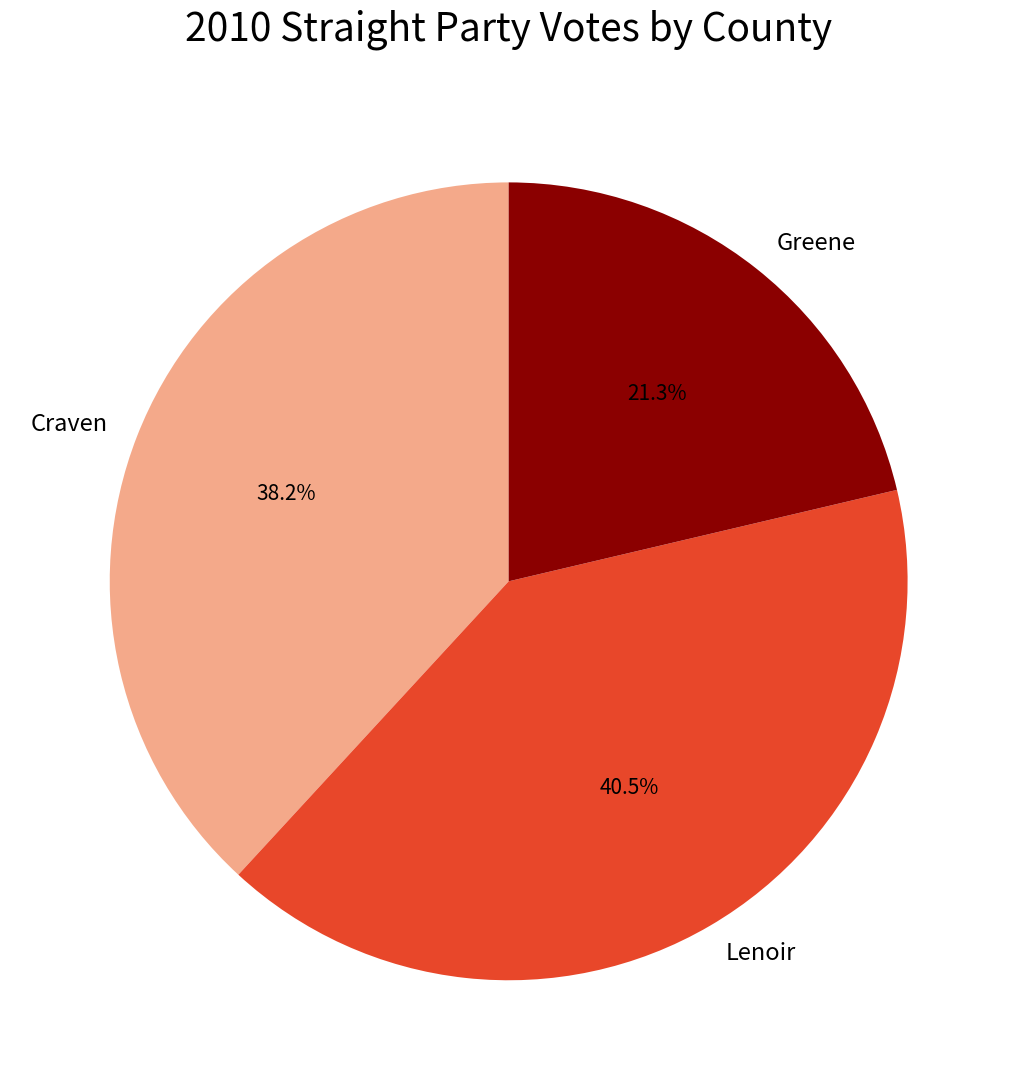

Combined, what portion of the pie is Greene and Craven?

59.5%